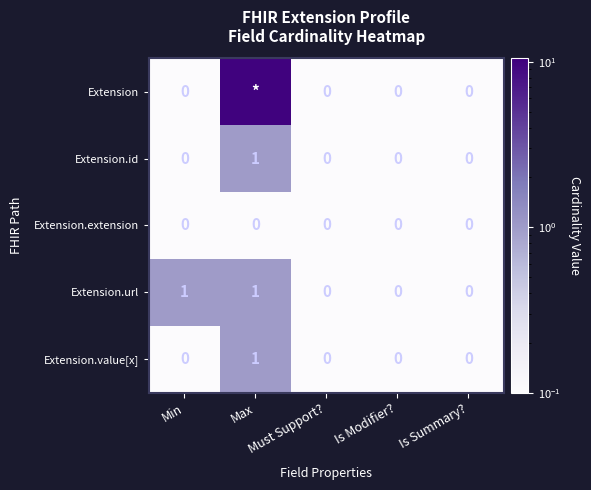

Count the Extension.url values in the range 0 to 1.

5